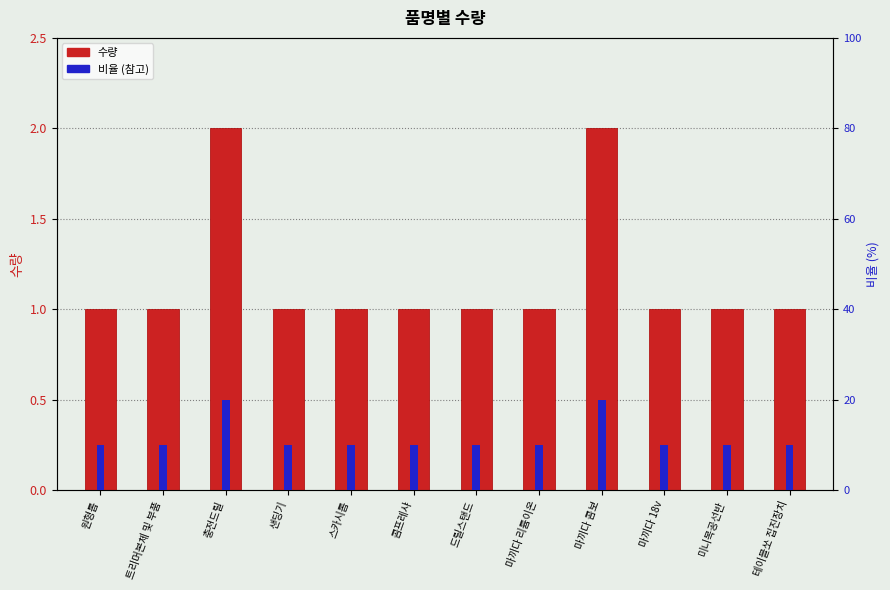

List the series in order of their peak value, lowest first.

수량, 비율 (참고)